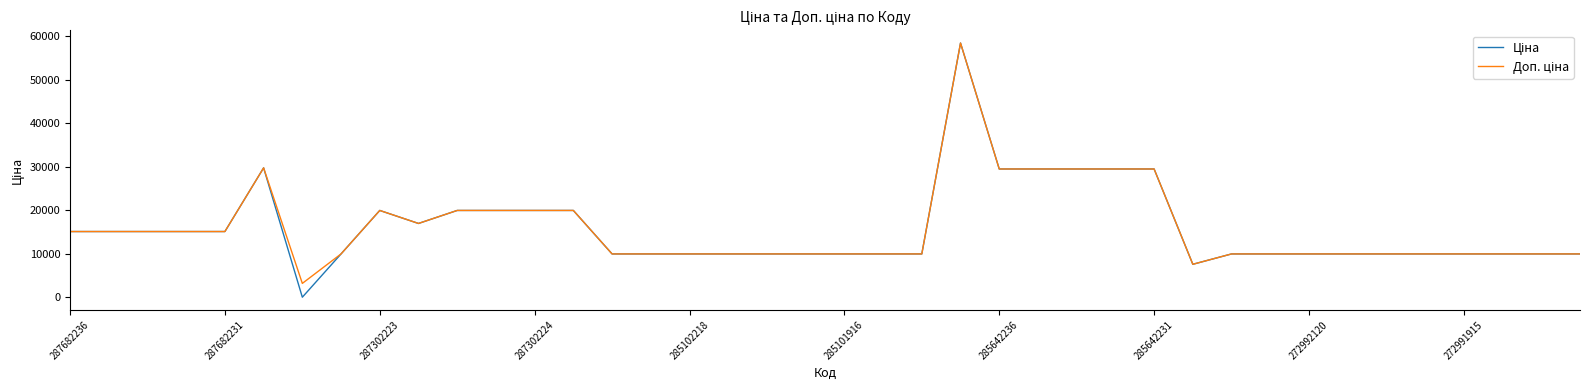

What is the greatest value displayed?

58426.5